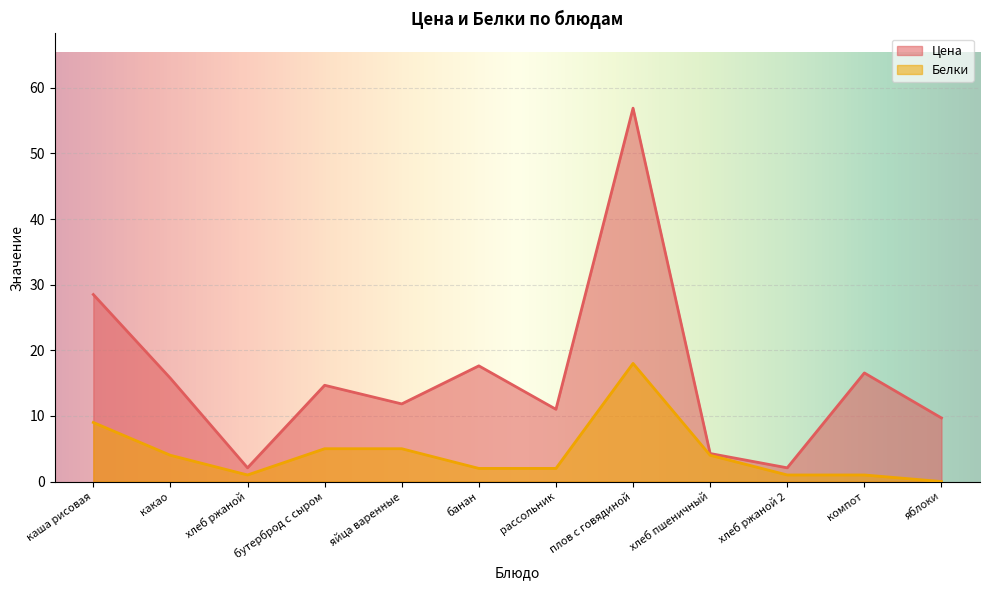

Which series has the largest total across all categories?

Цена